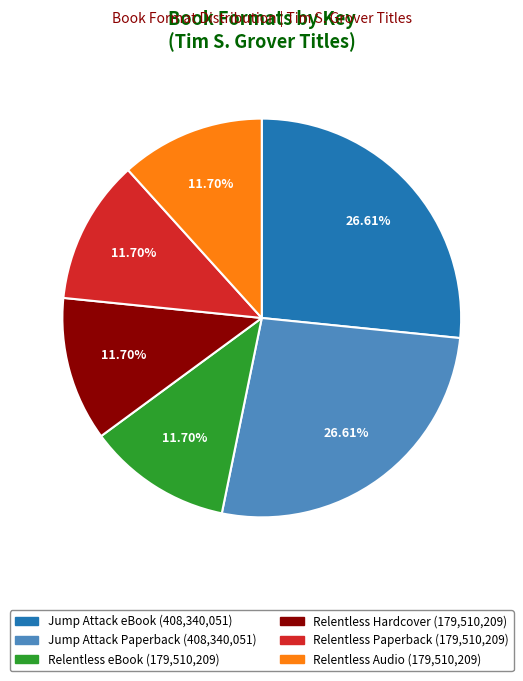

Is there any slice that represents more than half of the pie?

No